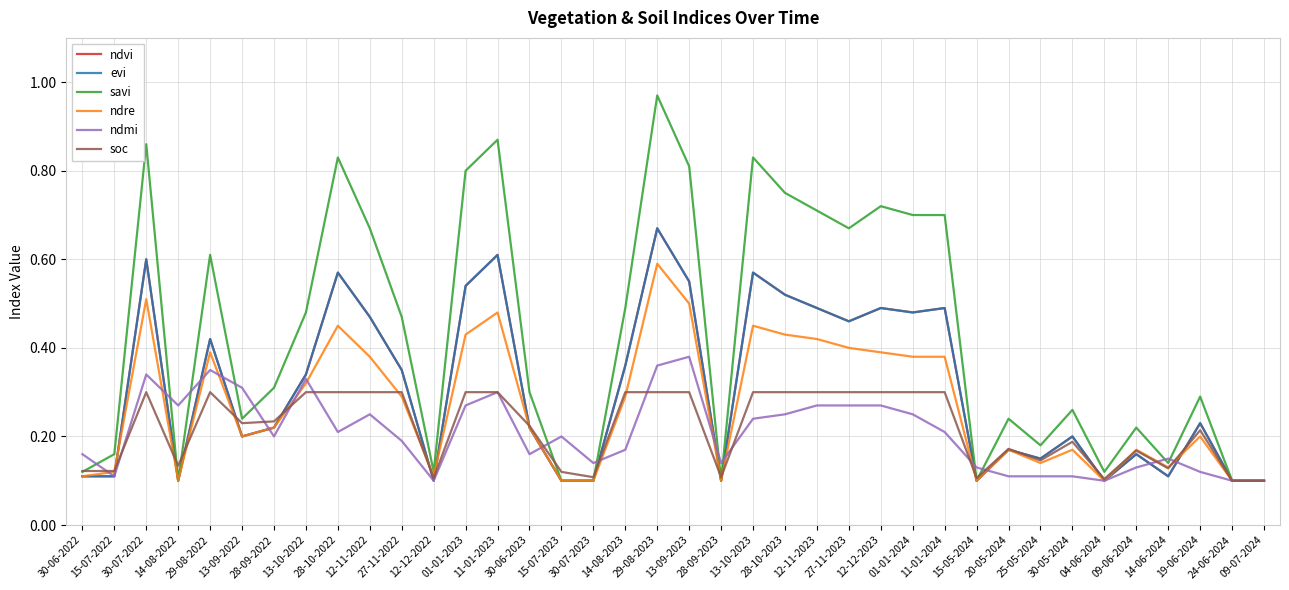

What is the average value of the ndmi series?

0.2